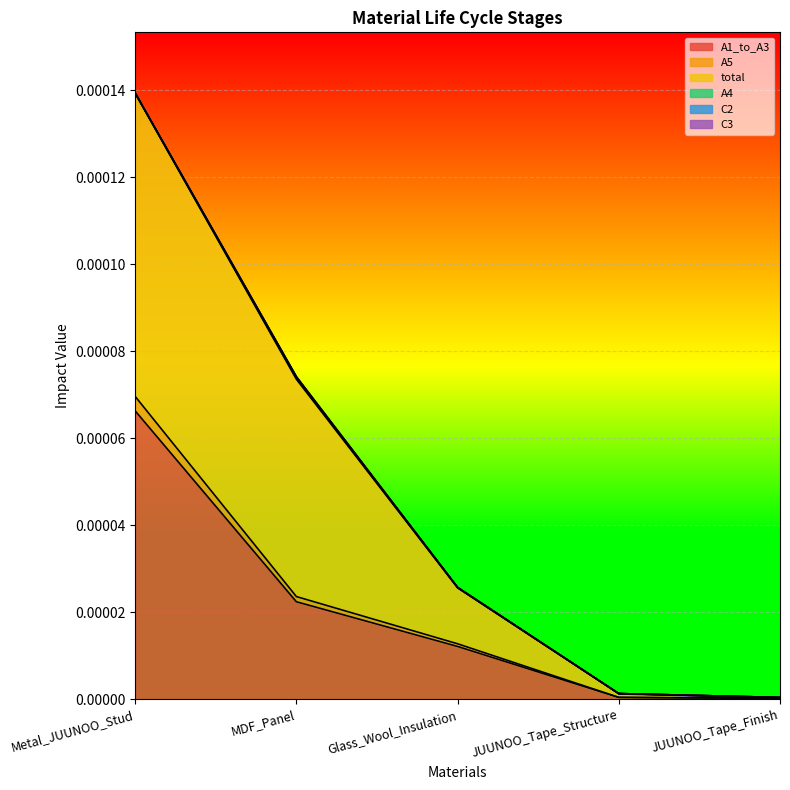

True or false: A5 and A1_to_A3 intersect in this chart.

False